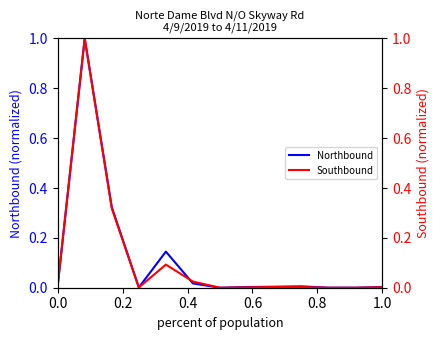

What is the value of the Southbound point at the 2nd from the left?

1.0